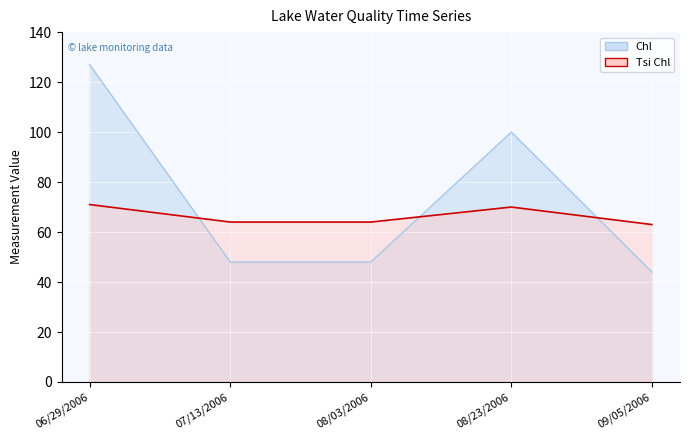

How many lines are shown in the chart?

2